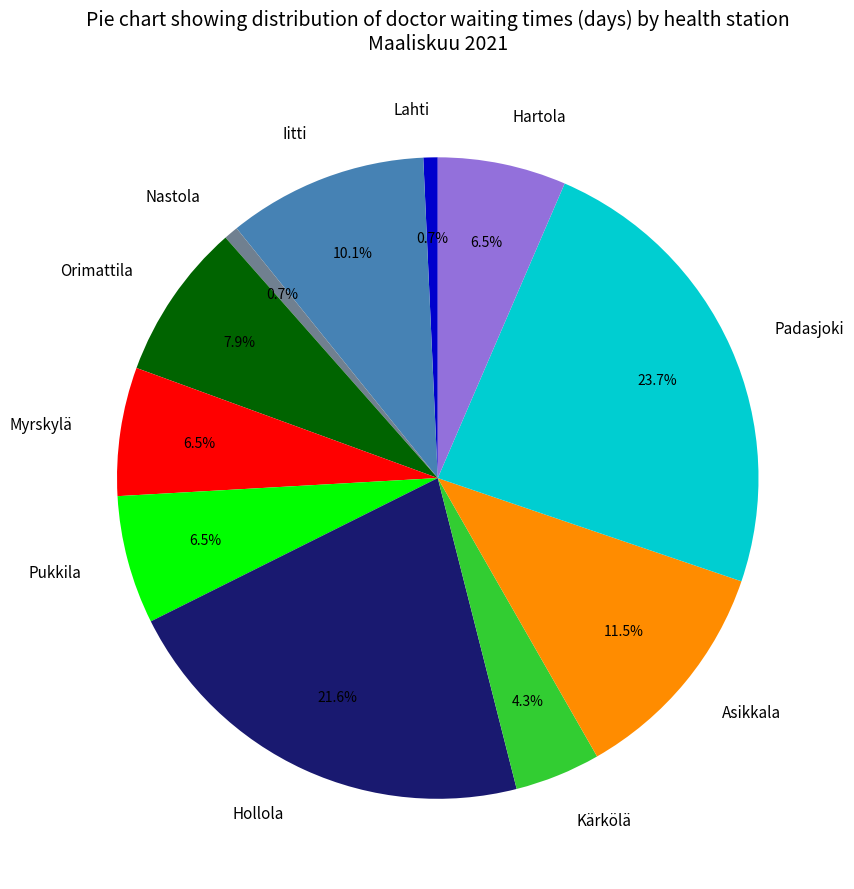

Between Myrskylä and Asikkala, which is larger?

Asikkala